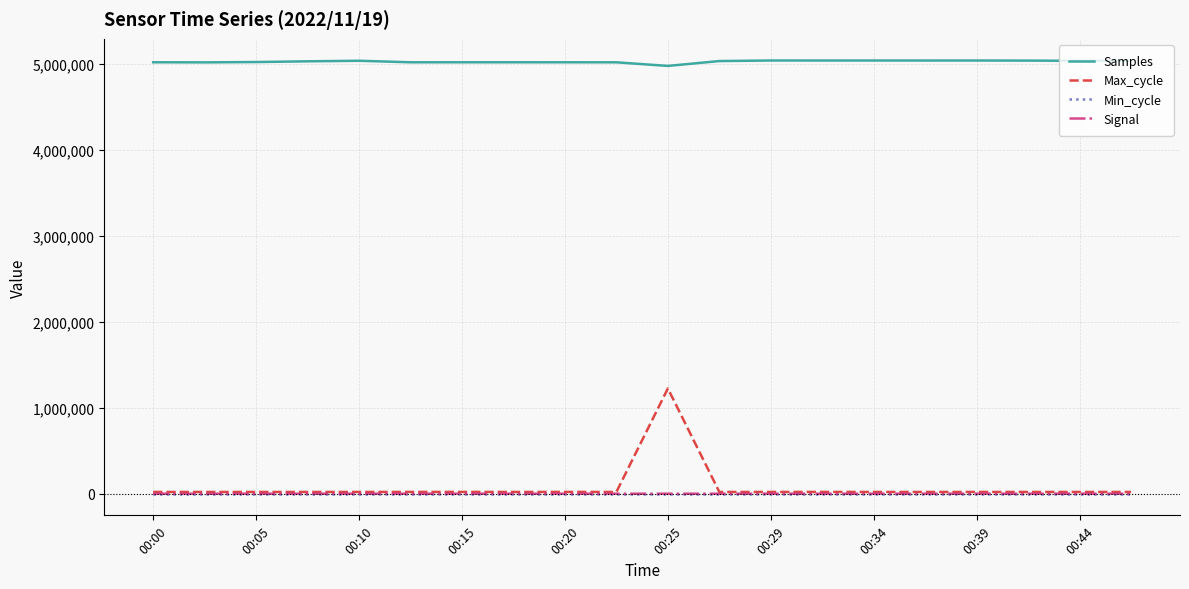

Which series has the largest range (max minus min)?

Max_cycle